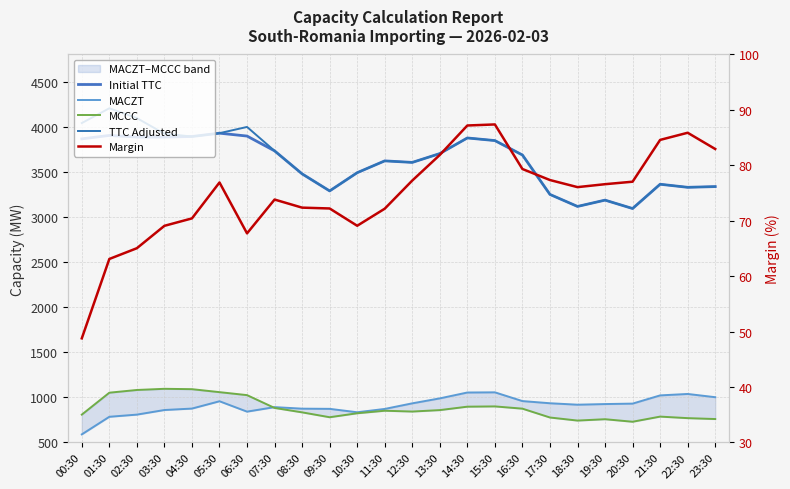

Rank the categories by TTC Adjusted value from lowest to highest.

20:30, 18:30, 19:30, 17:30, 09:30, 22:30, 23:30, 21:30, 08:30, 10:30, 12:30, 11:30, 16:30, 13:30, 07:30, 15:30, 14:30, 04:30, 03:30, 05:30, 06:30, 00:30, 02:30, 01:30